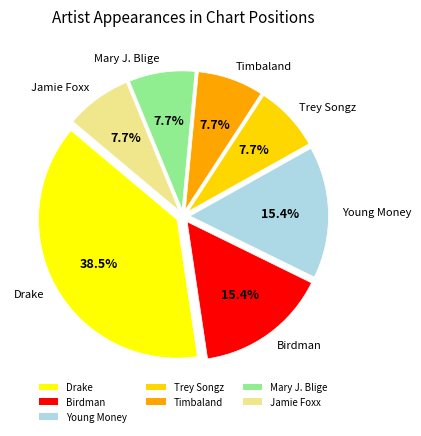

How many slices are in this pie chart?

7